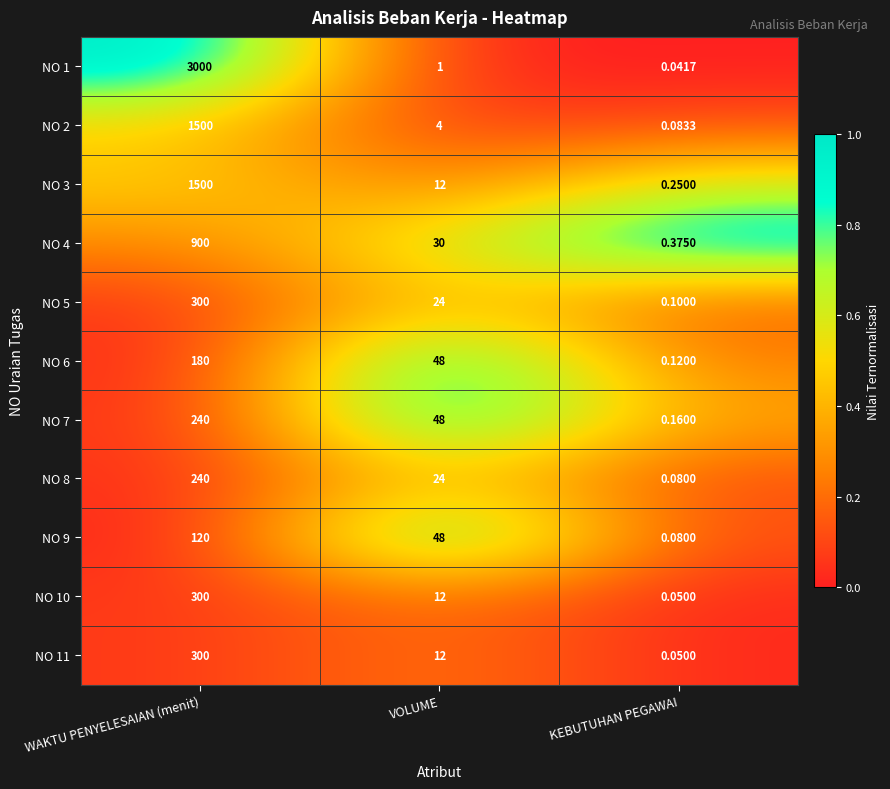

At which label does NO 7 reach its peak?

WAKTU PENYELESAIAN (menit)